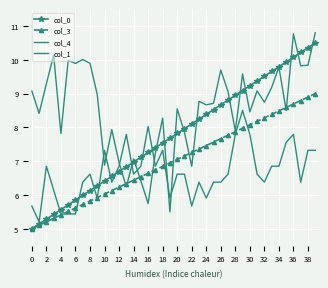

Where is col_1 nearest to the value 6?

18